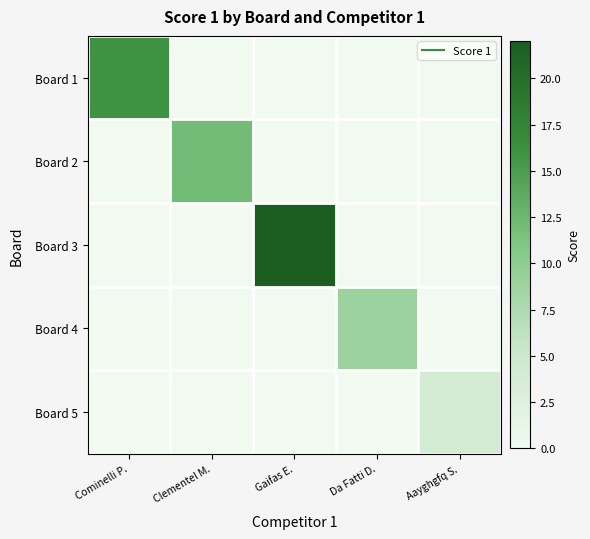

Rank the series at Gaifas E. from lowest to highest value.

Board 1, Board 2, Board 4, Board 5, Board 3